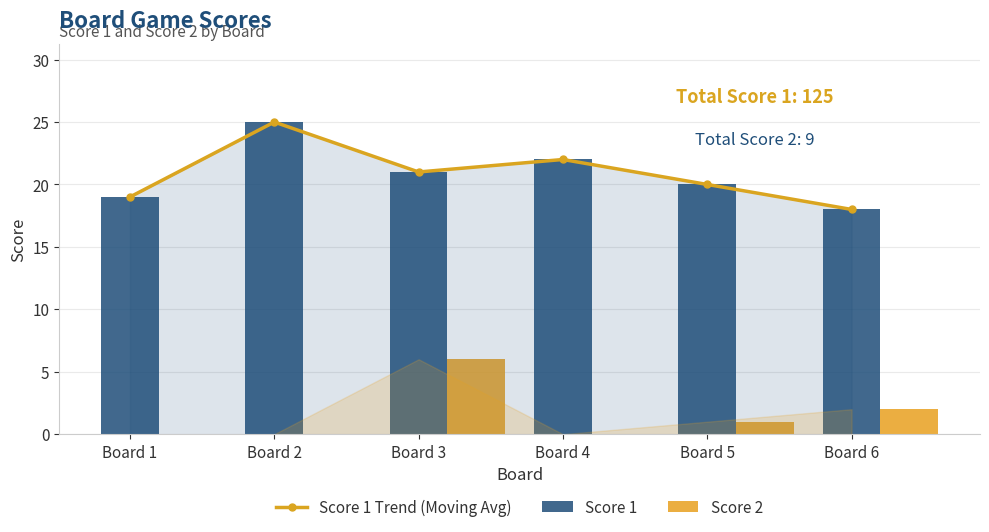

What is the sum of the Score 1 Trend (Moving Avg) values at Board 2 and Board 4?

47